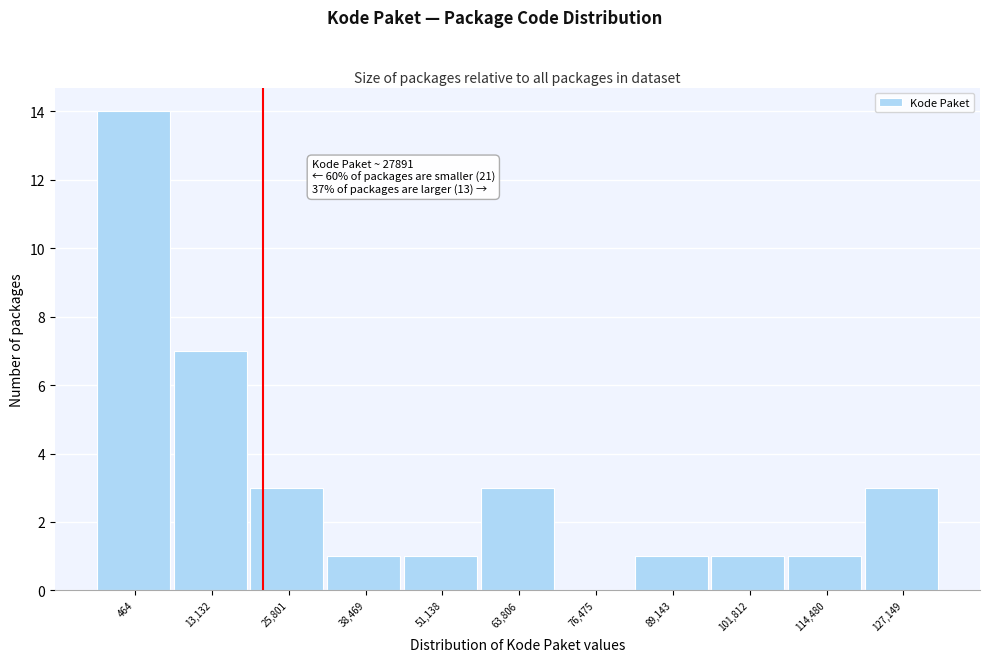

Reading left to right, list all the values displayed in this chart.

464=14	13,132=7	25,801=3	38,469=1	51,138=1	63,806=3	76,475=0	89,143=1	101,812=1	114,480=1	127,149=3